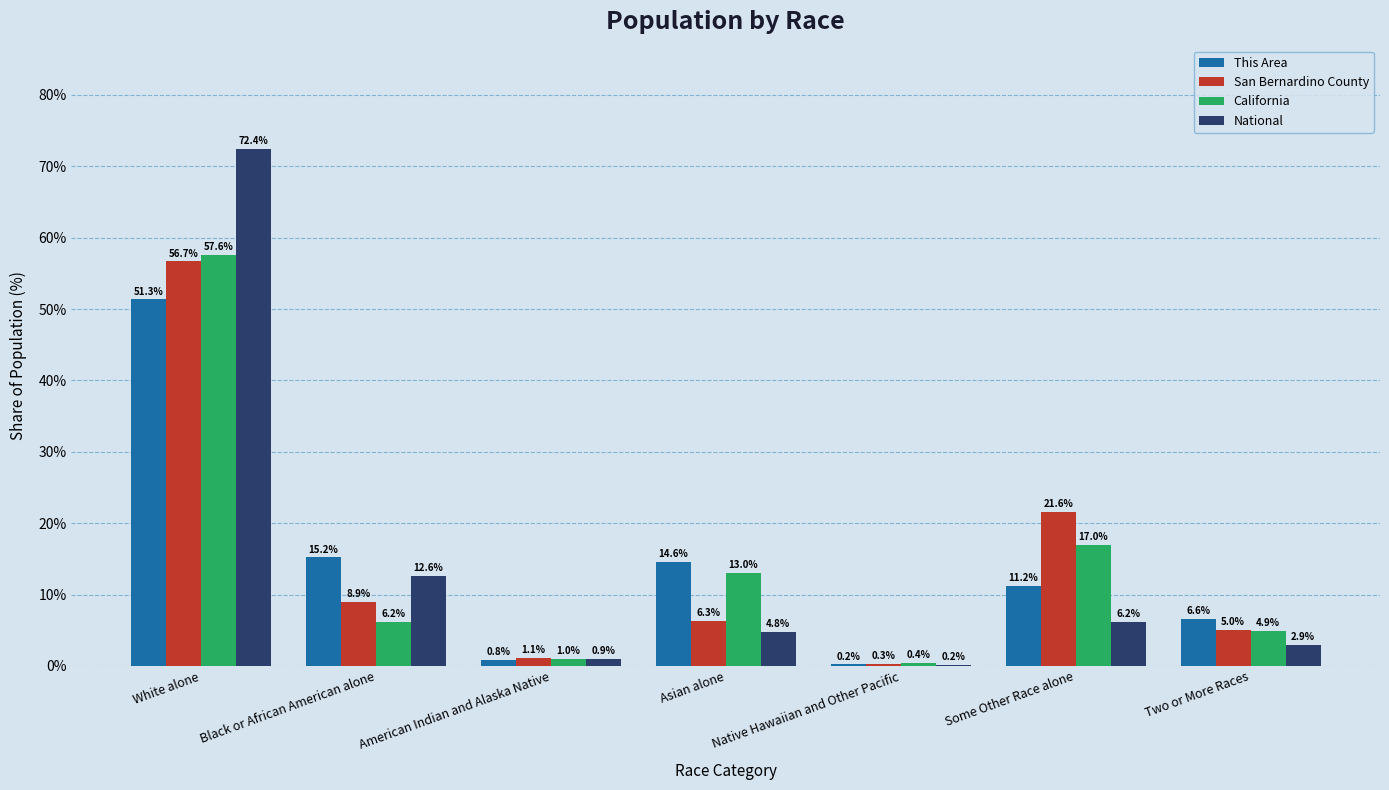

At which label does San Bernardino County reach its peak?

White alone